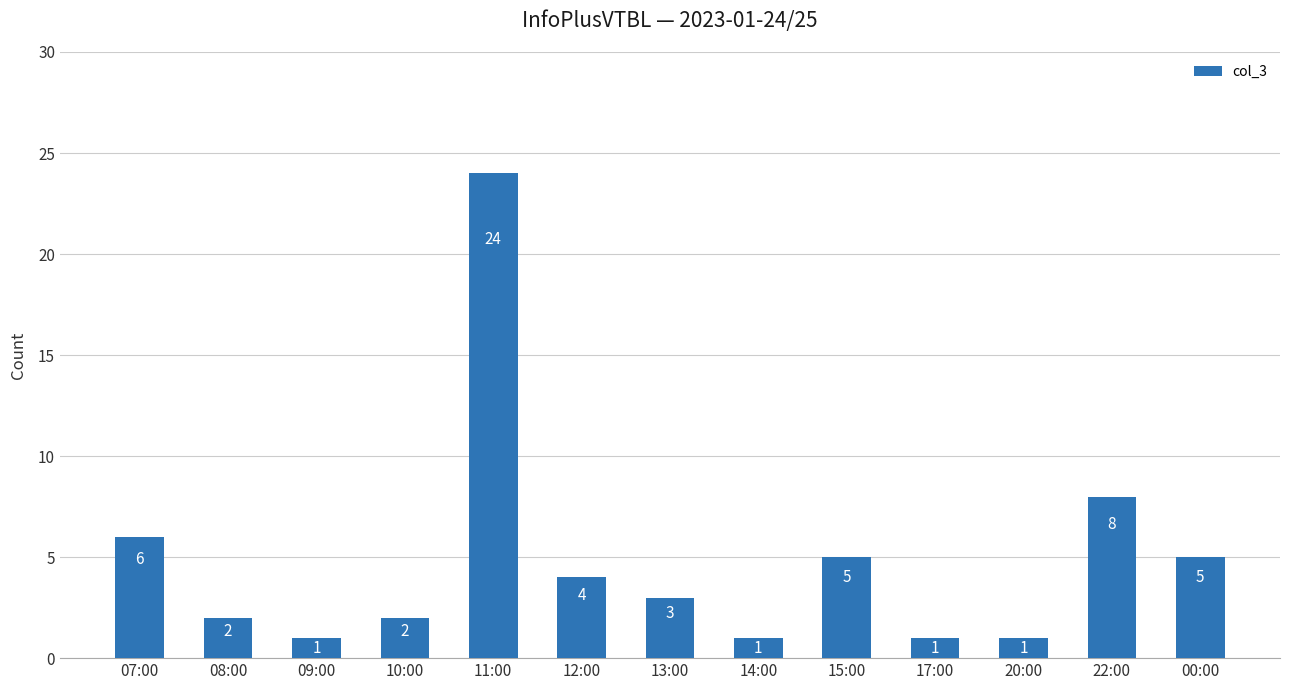

Where is the data nearest to the value 12?

22:00